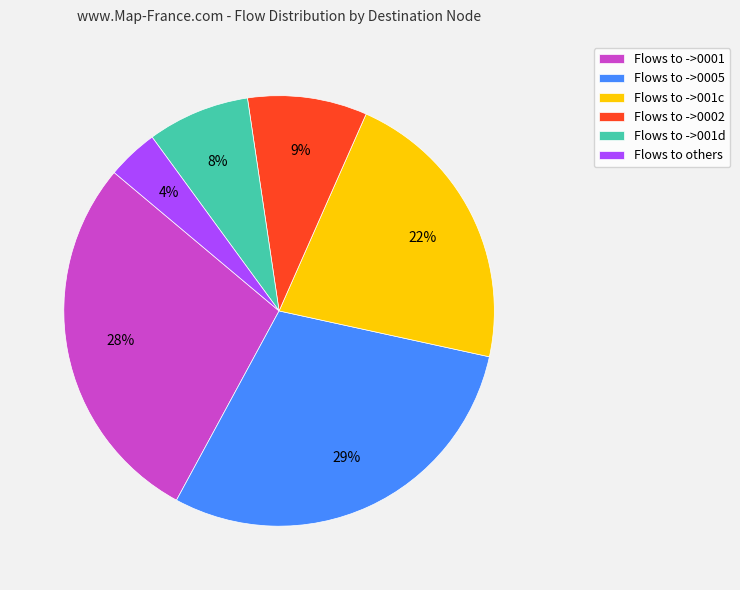

Do Flows to others and Flows to ->001c together represent more than half of the pie?

No